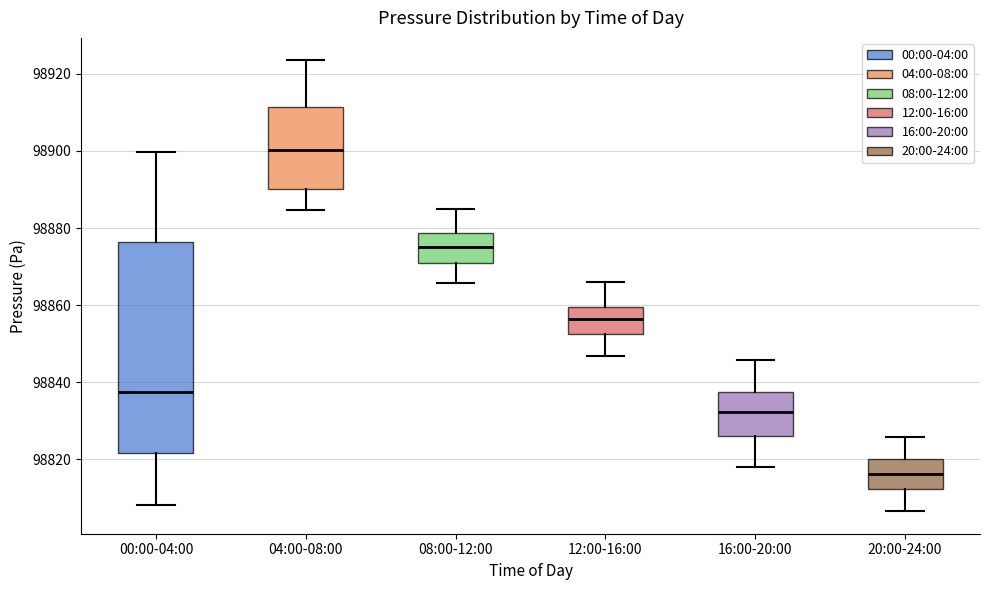

Which box's median line is the lowest?

20:00-24:00